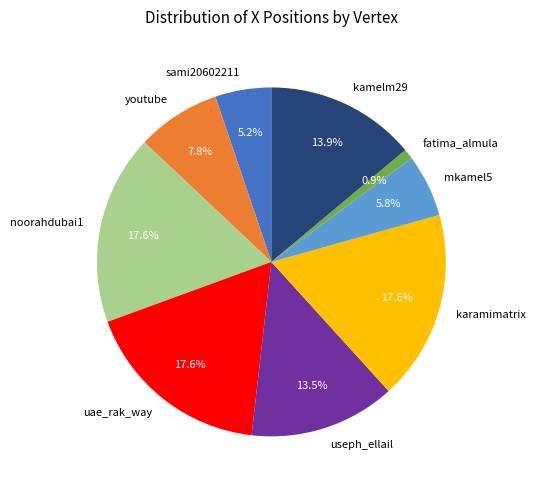

How many slices are in this pie chart?

9